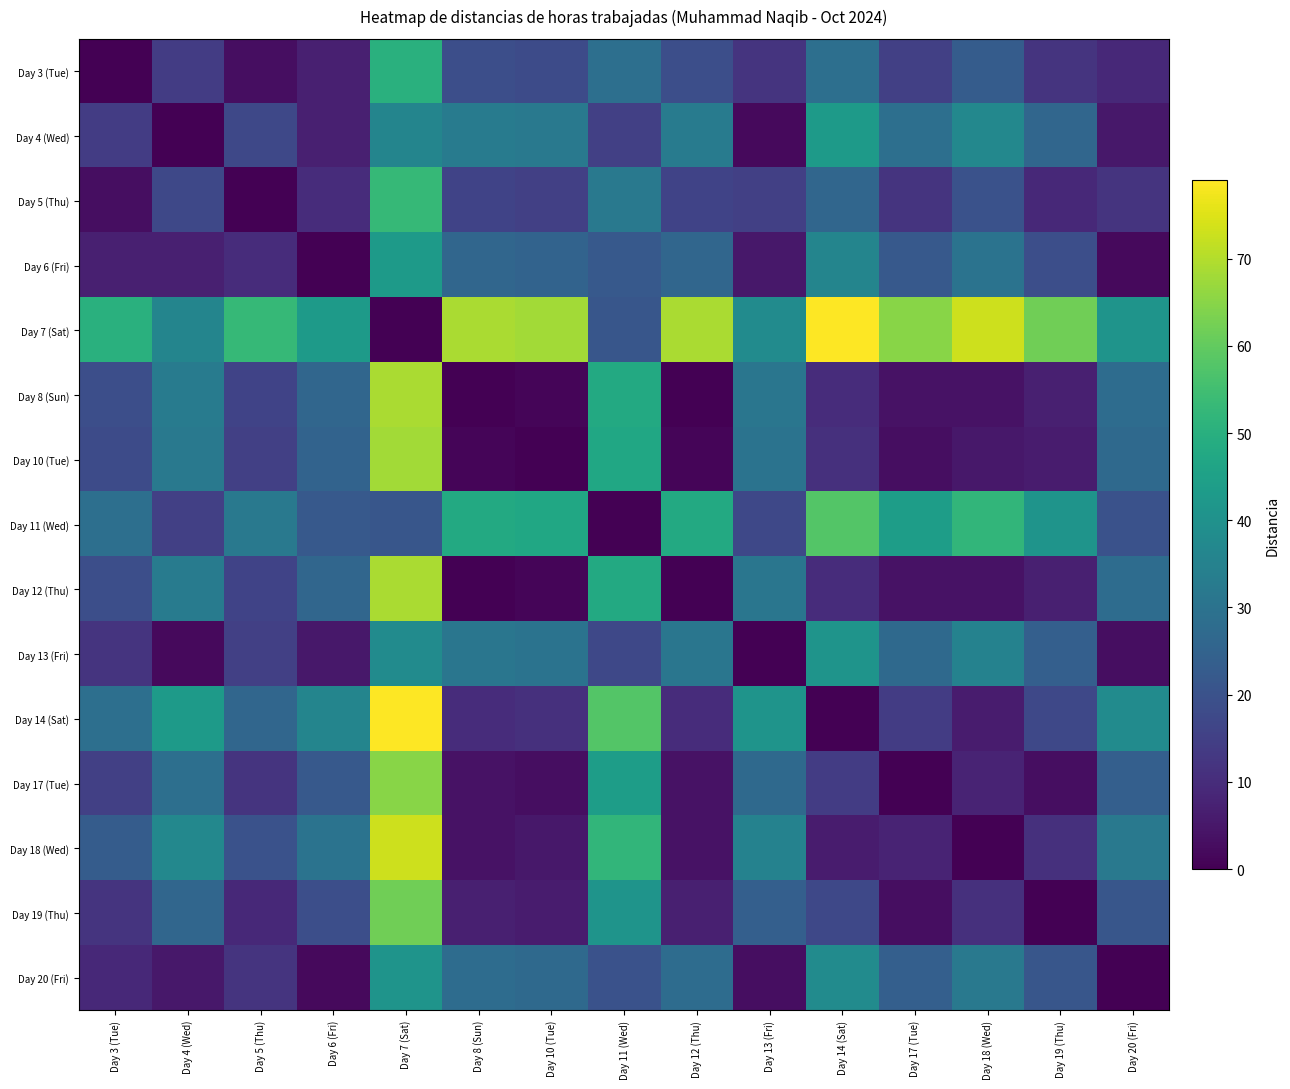

Between Day 10 (Tue) and Day 13 (Fri), which is larger?

Day 10 (Tue)